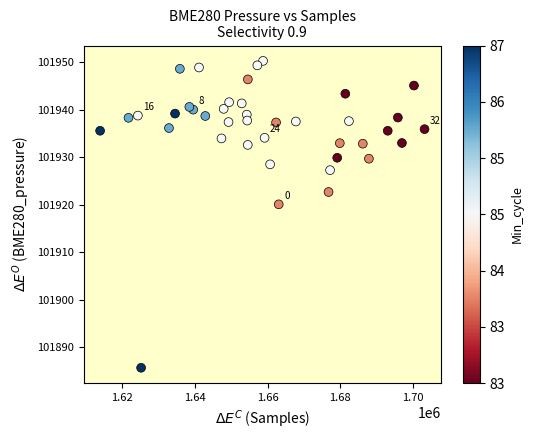

What Y value in the scatter plot is closest to 101918?

101920.1